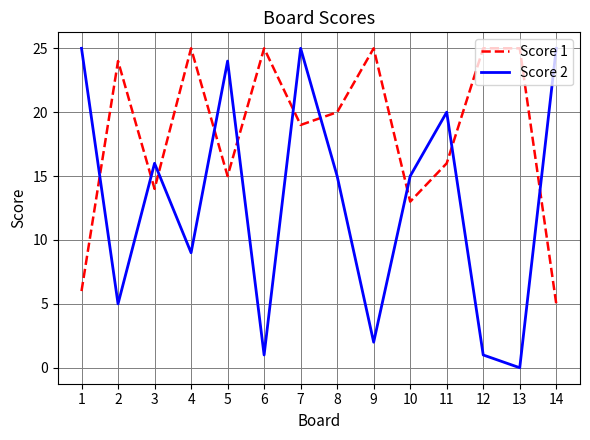

At which category does Score 1 reach its first local peak?

2